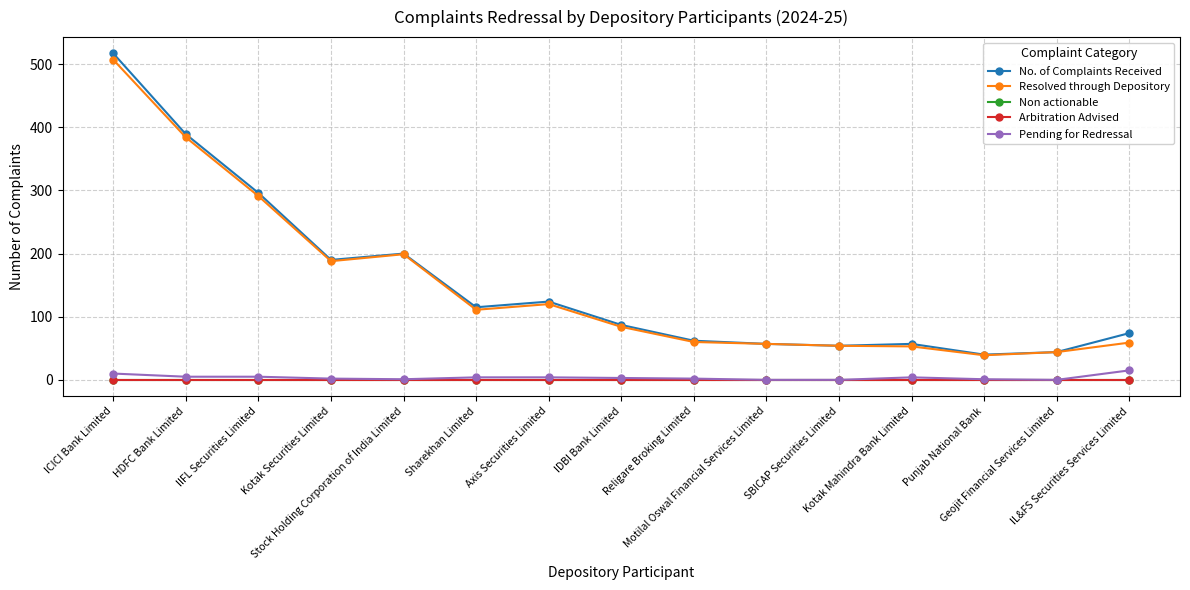

Rank the categories by Non actionable value from highest to lowest.

ICICI Bank Limited, HDFC Bank Limited, IIFL Securities Limited, Kotak Securities Limited, Stock Holding Corporation of India Limited, Sharekhan Limited, Axis Securities Limited, IDBI Bank Limited, Religare Broking Limited, Motilal Oswal Financial Services Limited, SBICAP Securities Limited, Kotak Mahindra Bank Limited, Punjab National Bank, Geojit Financial Services Limited, IL&FS Securities Services Limited